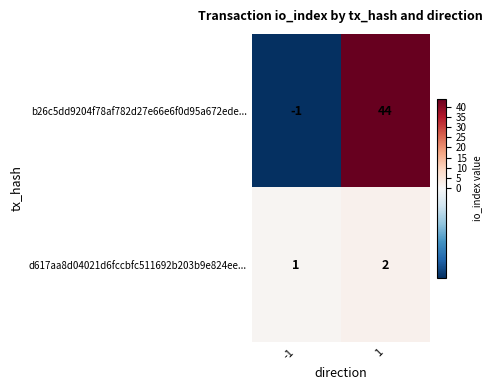

Which series has the largest total across all categories?

b26c5dd9204f78af782d27e66e6f0d95a672ede...